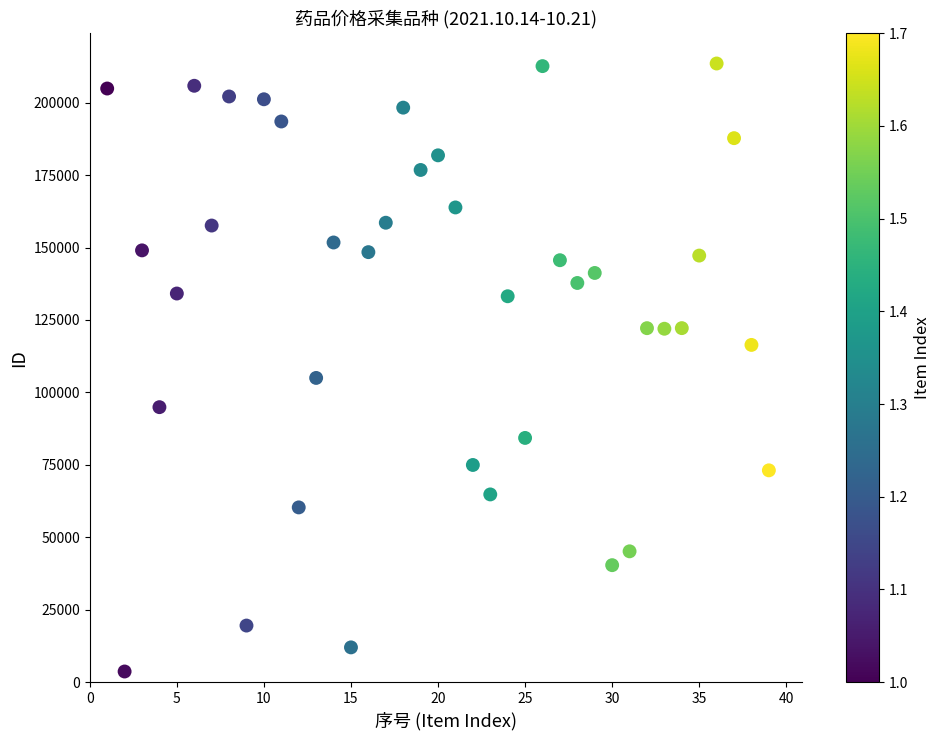

What Y value in the scatter plot is closest to 108607?

105006